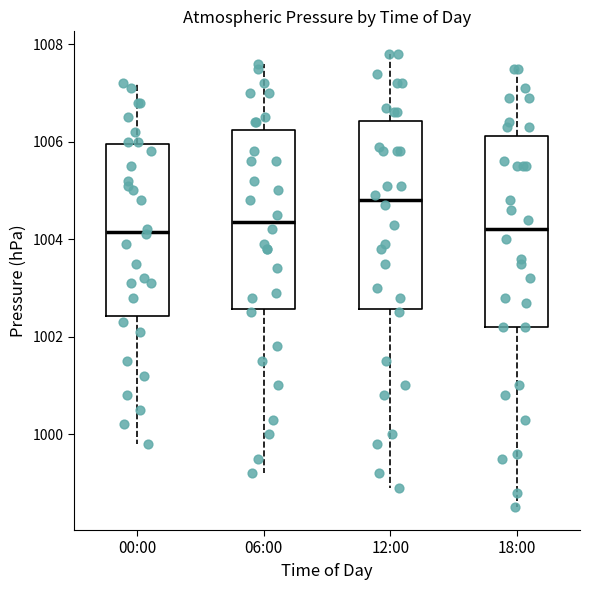

Reading left to right, read every box against the y-axis: the position of its median line, the range the box covers, and the ends of its whiskers. The values are not printed on the chart, so give them approximately, as read against the axis.

00:00: median 1004.2, box 1002.4 to 1006.0, whiskers 999.8 to 1007.2
06:00: median 1004.4, box 1002.6 to 1006.2, whiskers 999.2 to 1007.6
12:00: median 1004.8, box 1002.6 to 1006.4, whiskers 999.0 to 1007.8
18:00: median 1004.2, box 1002.2 to 1006.2, whiskers 998.6 to 1007.6